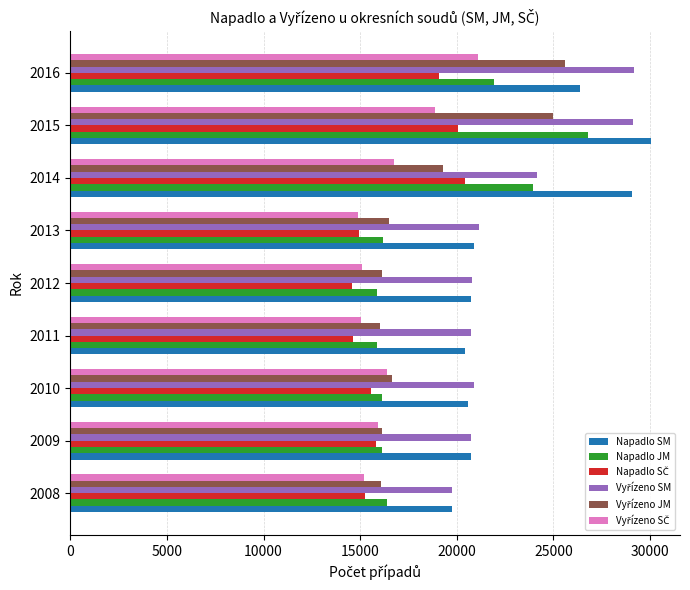

At which category is the sum across all series the highest?

2015